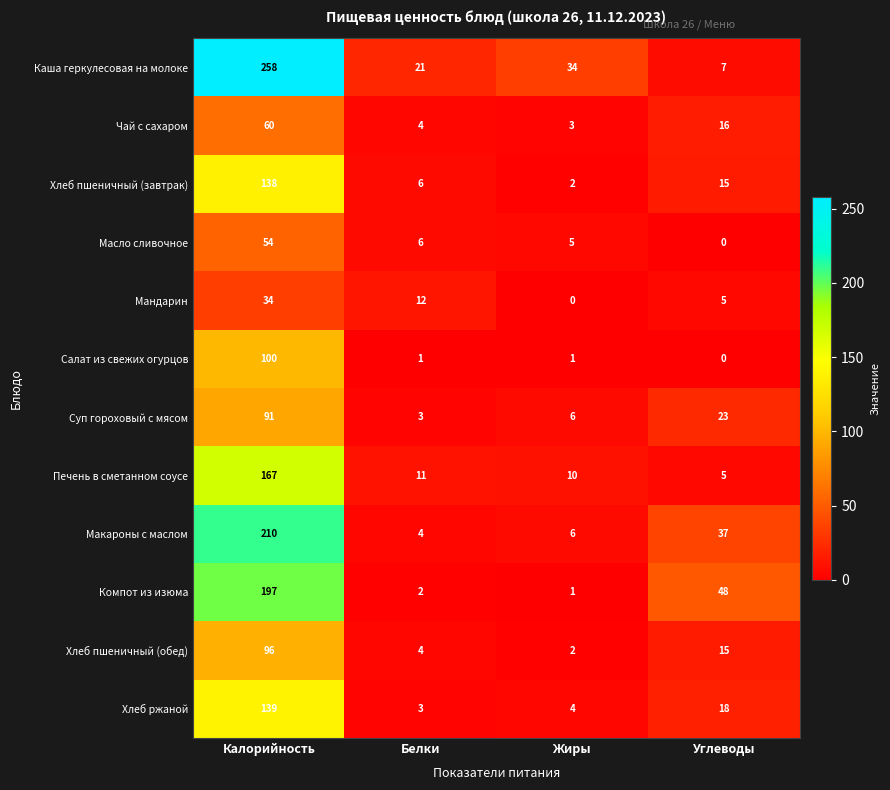

At which label is Суп гороховый с мясом closest to 47?

Углеводы